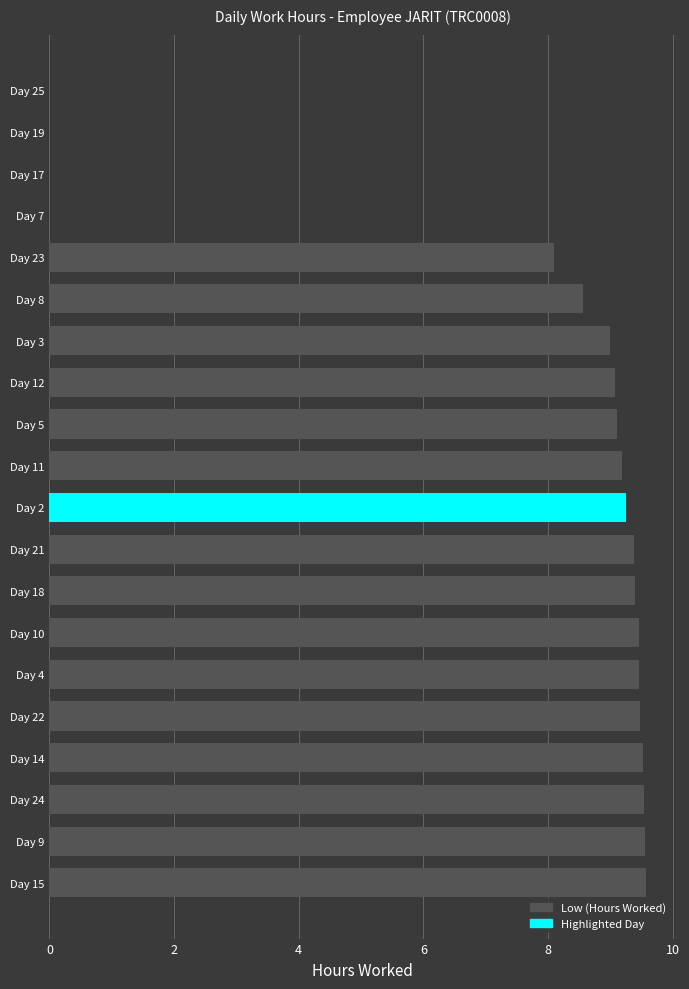

What is the ratio of the value at Day 18 to the value at Day 8?

1.1